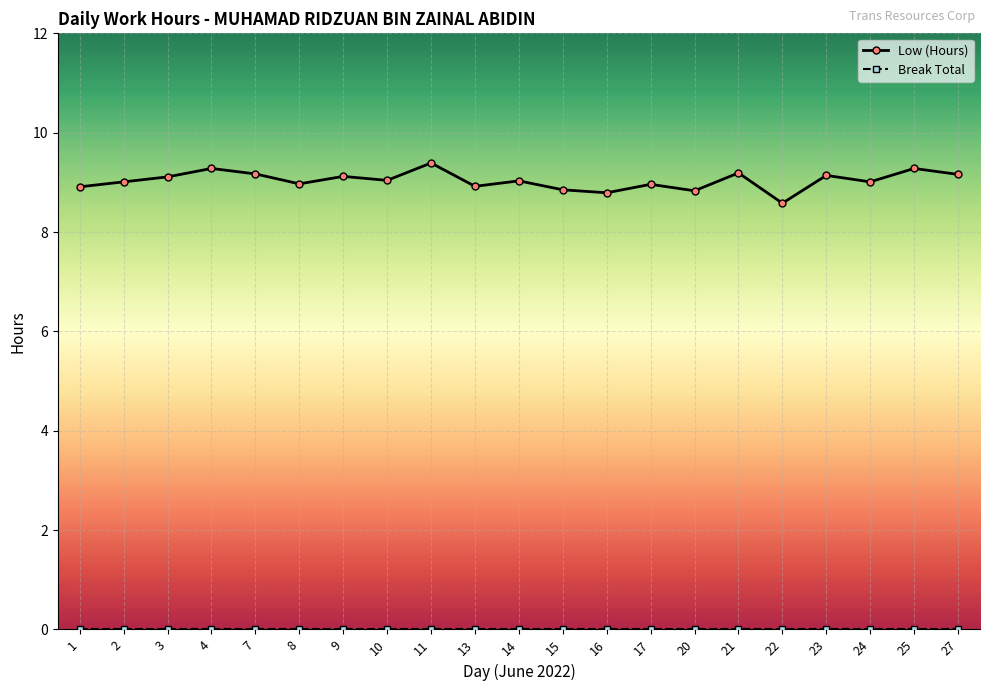

Which series has the largest total across all categories?

Low (Hours)